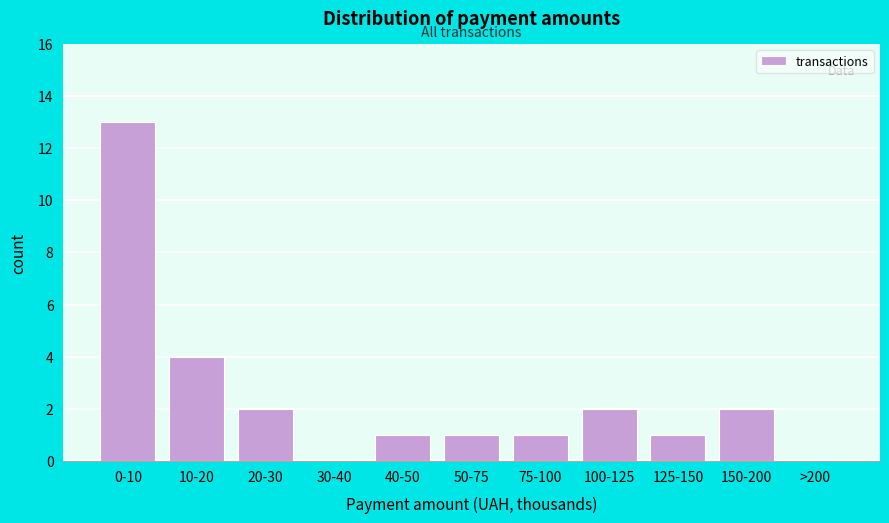

Reading left to right, transcribe all the data shown in this chart.

0-10=13	10-20=4	20-30=2	30-40=0	40-50=1	50-75=1	75-100=1	100-125=2	125-150=1	150-200=2	>200=0